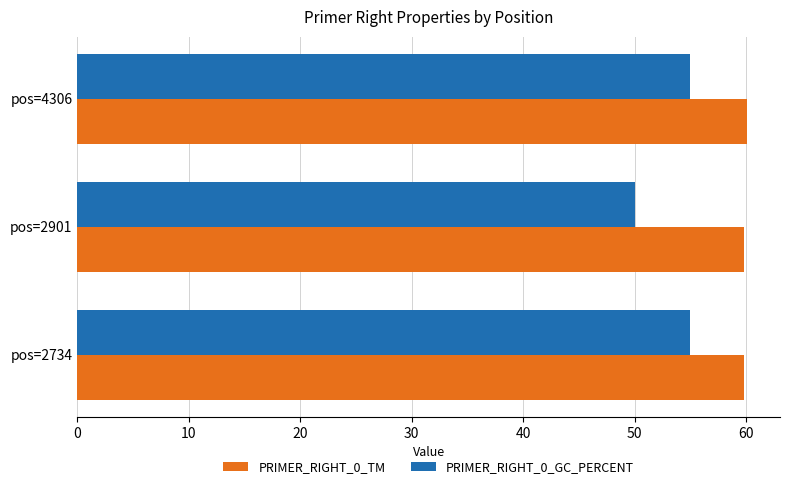

What is the difference between the maximum and minimum values in the PRIMER_RIGHT_0_TM series?

0.2